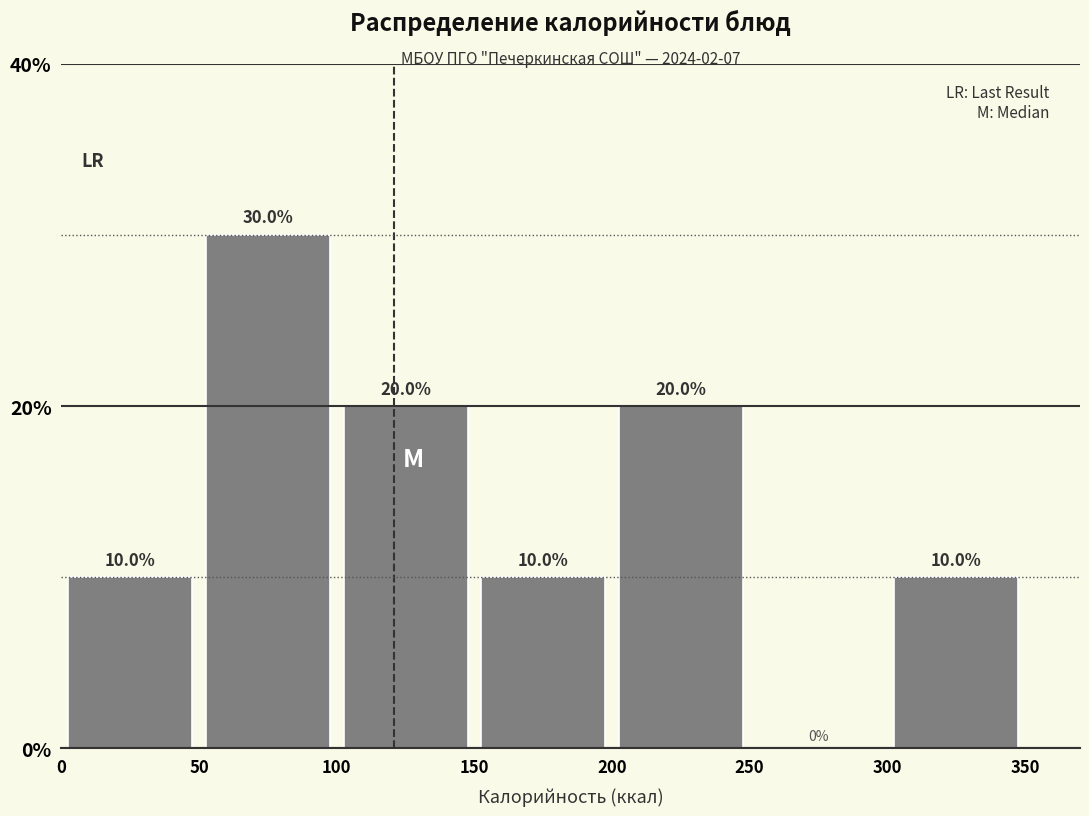

Which range on the x-axis has the tallest bar?

50 to 100